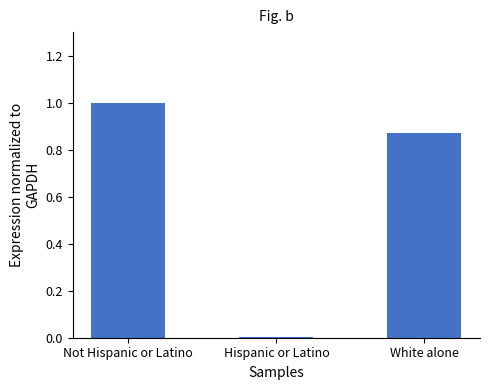

What is the maximum value shown in the chart?

1.0